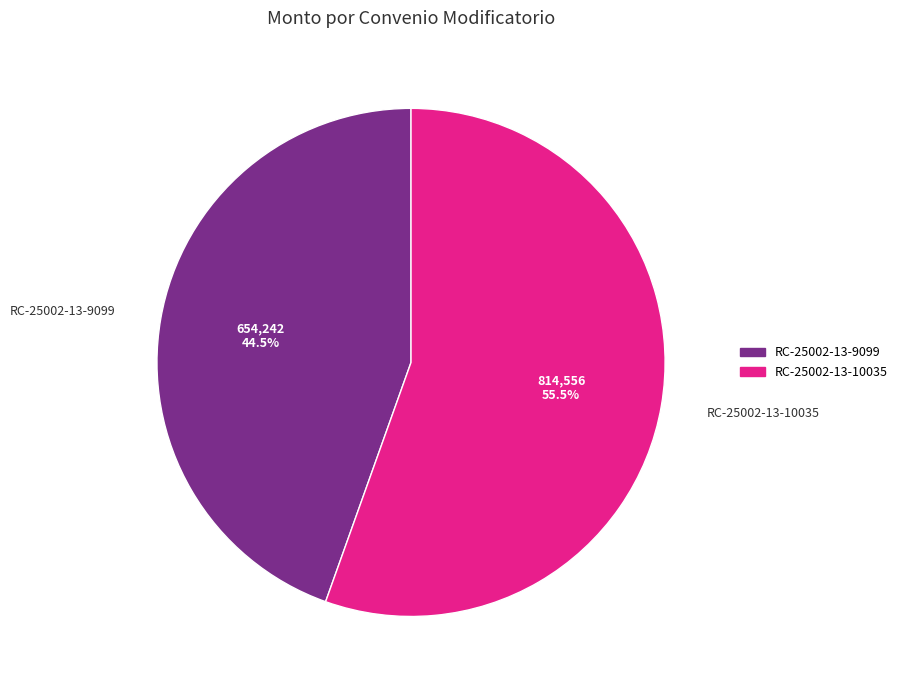

Approximately how many times larger is the value at RC-25002-13-9099 compared to RC-25002-13-10035?

0.8